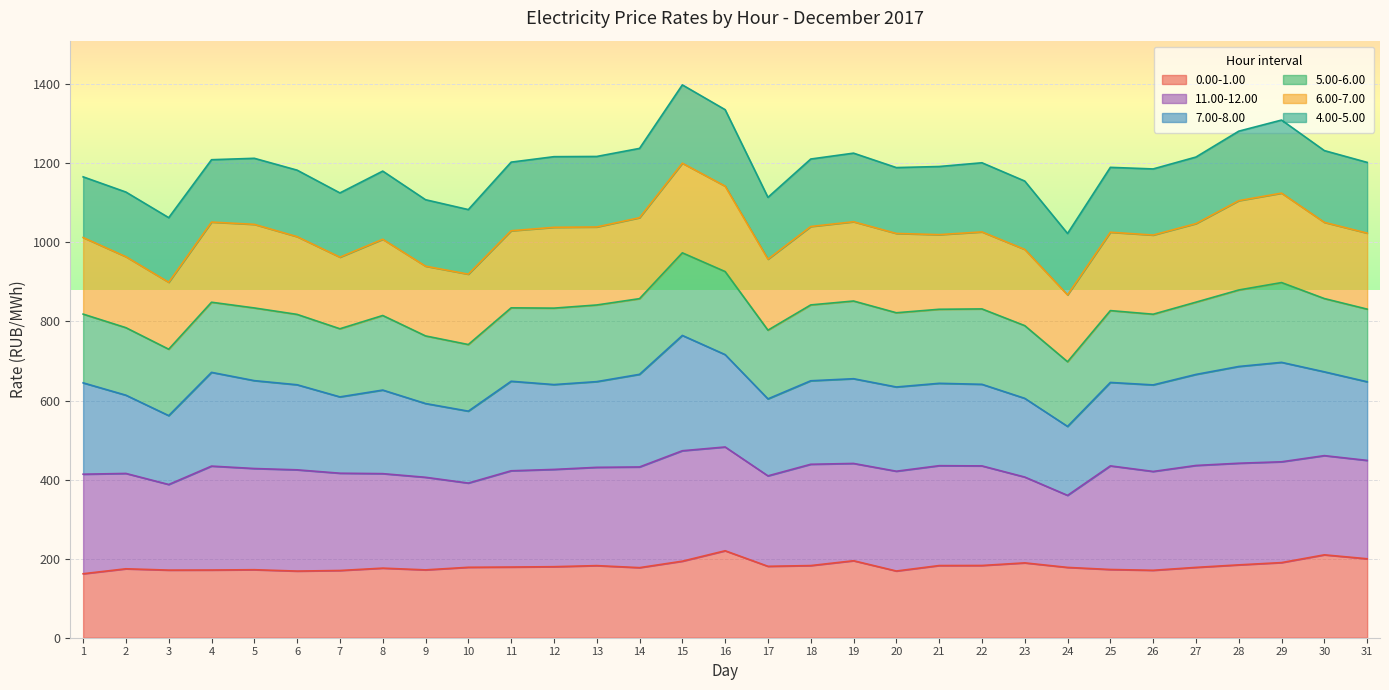

Where do 11.00-12.00 and 7.00-8.00 first cross each other?

14 and 15